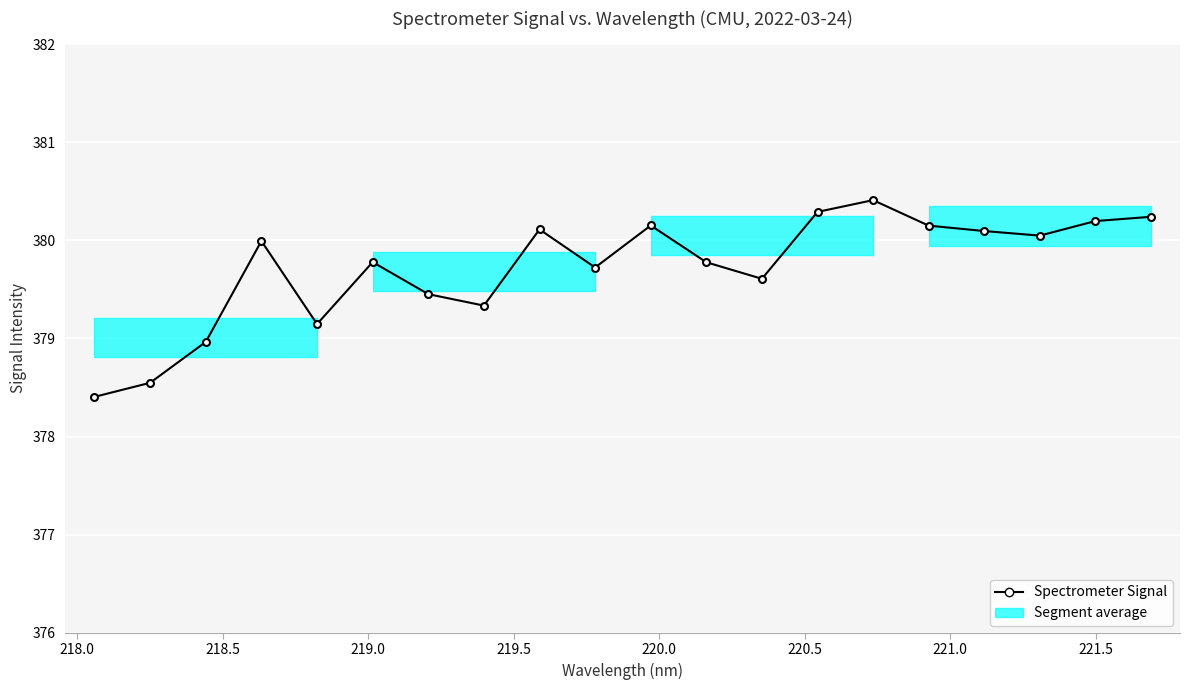

What is the value of the 11th point from the left?

380.2